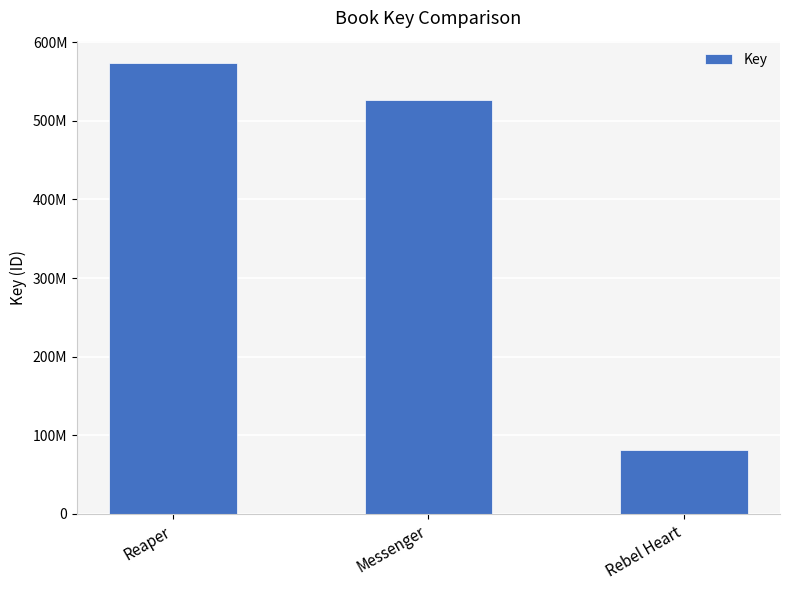

The chart shows a value of 794366992 at Reaper. True or false?

False